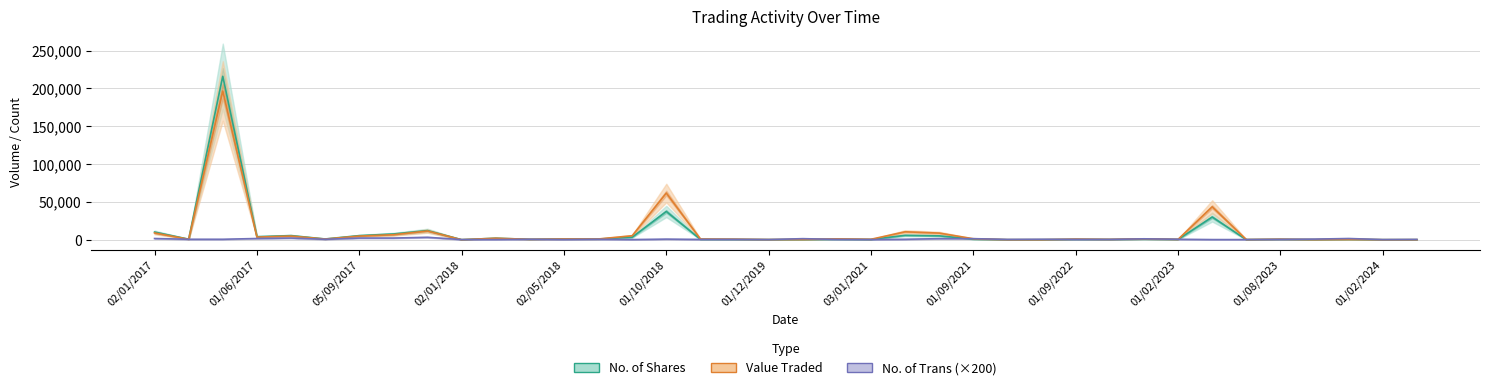

The value of No. of Shares at 20 is 605. True or false?

True